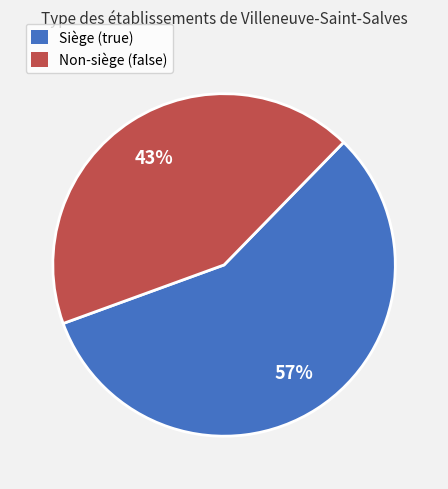

How many slices are in this pie chart?

2